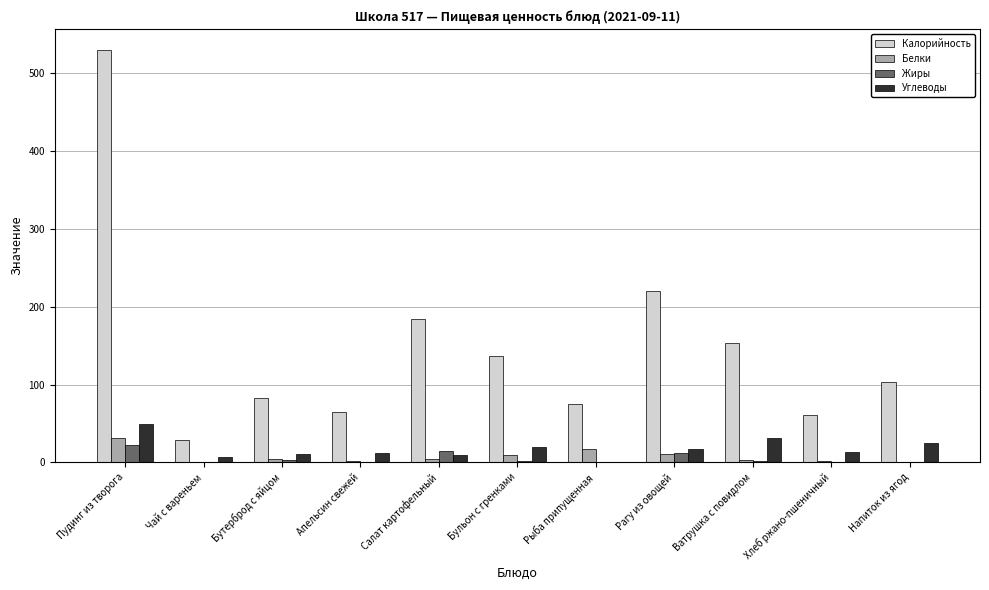

Which category has the highest value across all series?

Пудинг из творога